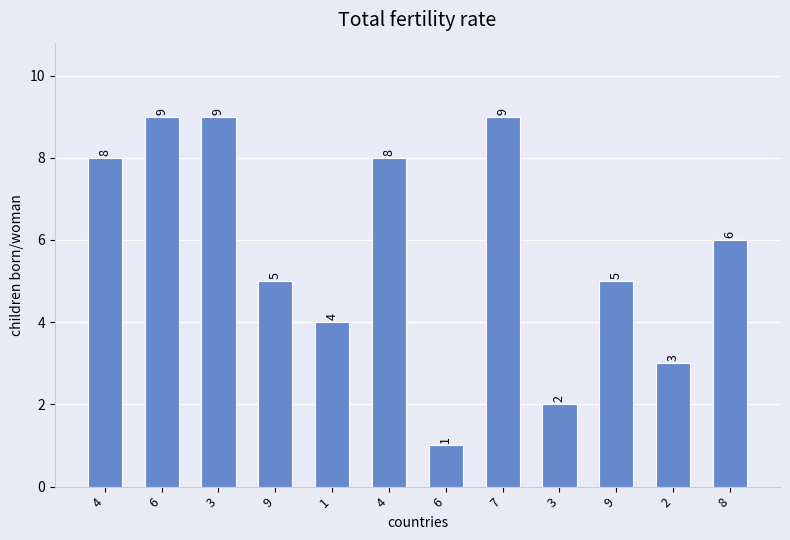

What is the difference between the second highest and second lowest values?

7